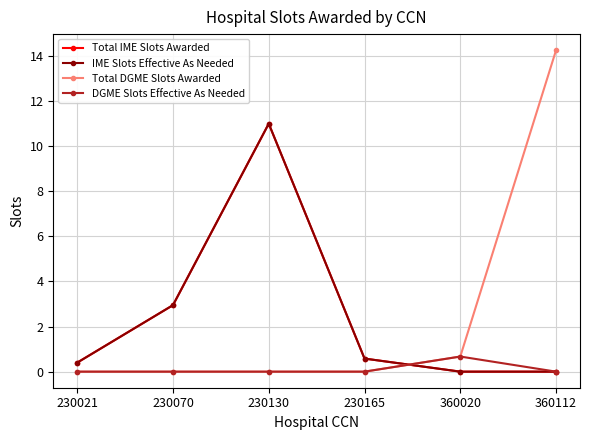

Reading left to right, list all the values displayed in this chart.

Total IME Slots Awarded: 0.4	3.0	11.0	0.6	0.0	0.0
IME Slots Effective As Needed: 0.4	3.0	11.0	0.6	0.0	0.0
Total DGME Slots Awarded: 0.0	0.0	0.0	0.0	0.7	14.3
DGME Slots Effective As Needed: 0.0	0.0	0.0	0.0	0.7	0.0